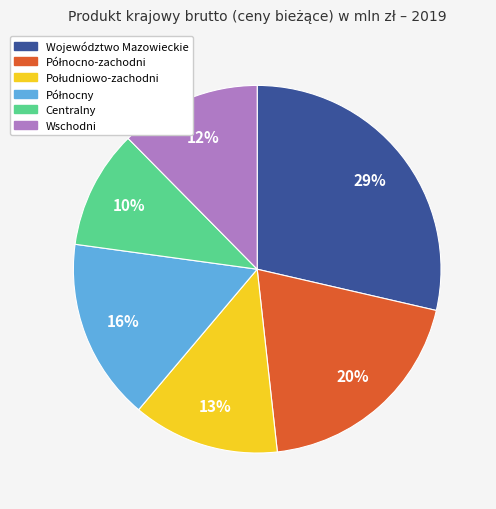

To the nearest percent, what is the average slice percentage?

17%